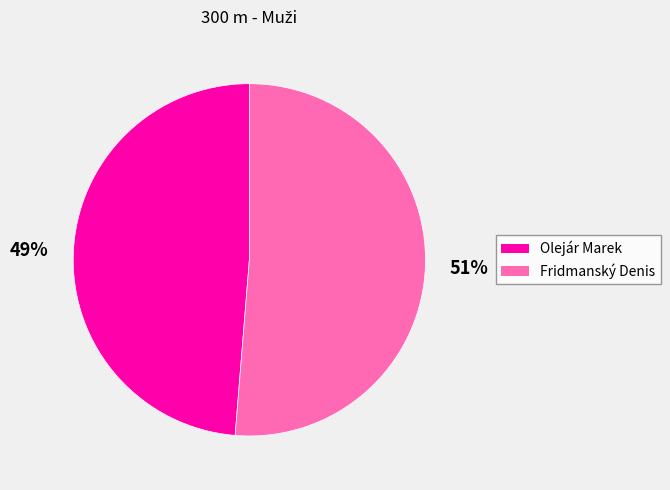

Count the number of slices in the pie.

2